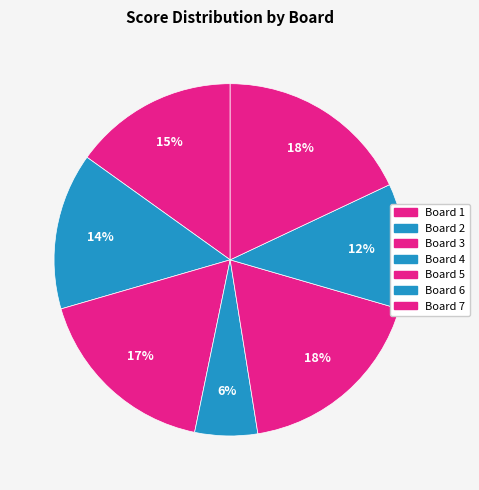

How many slices are in this pie chart?

7